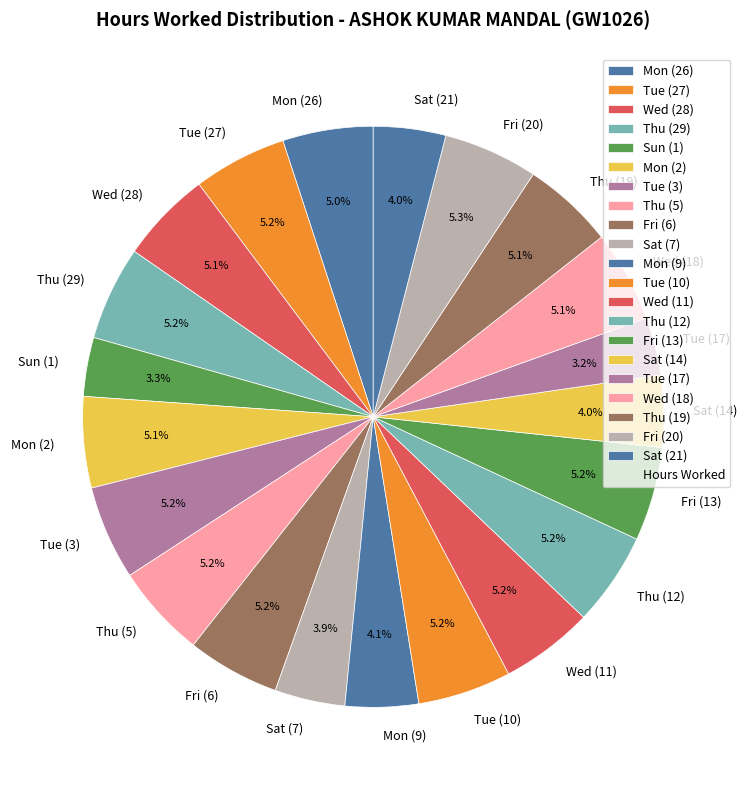

To the nearest percent, what is the difference between the largest and smallest slice percentages?

2%